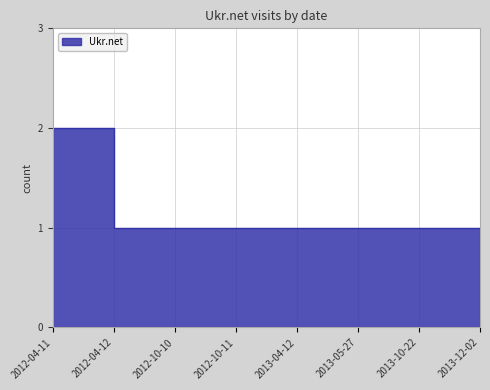

List the labels in order of value, largest first.

2012-04-11, 2012-04-12, 2012-10-10, 2012-10-11, 2013-04-12, 2013-05-27, 2013-10-22, 2013-12-02